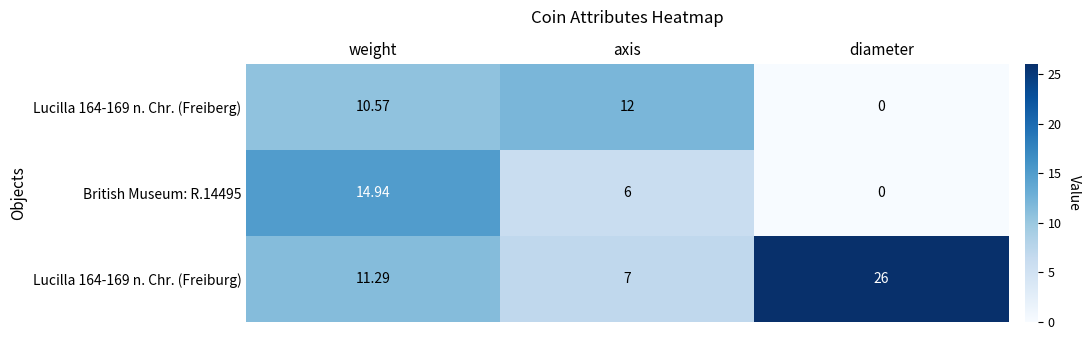

At which category does the chart reach its peak across all series?

diameter